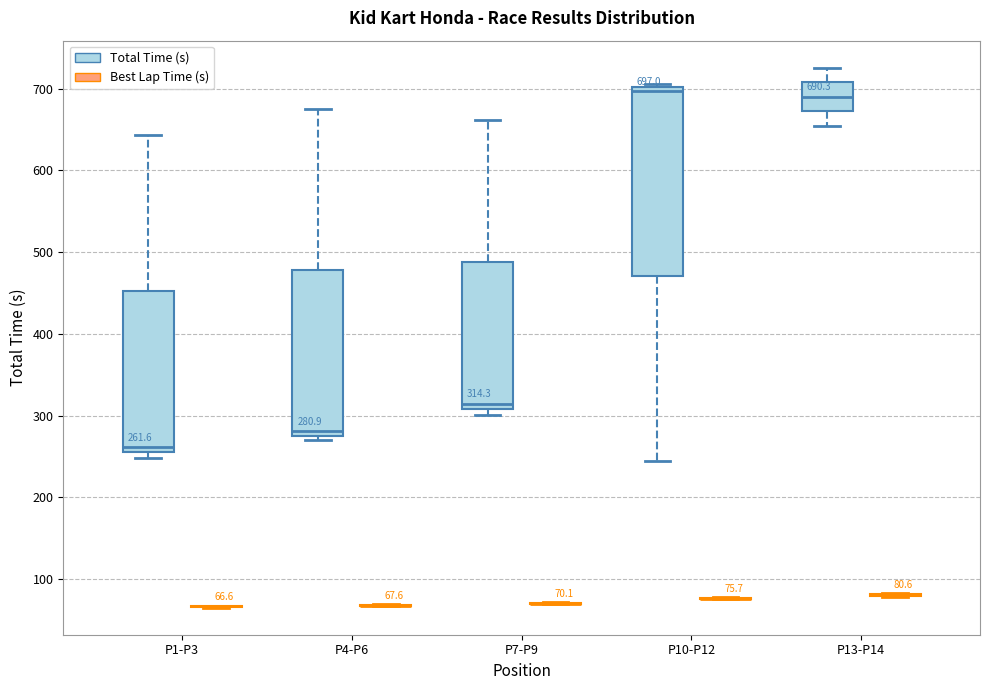

Which box is the tallest, from its lower edge to its upper edge?

P10-P12 (Total Time (s))